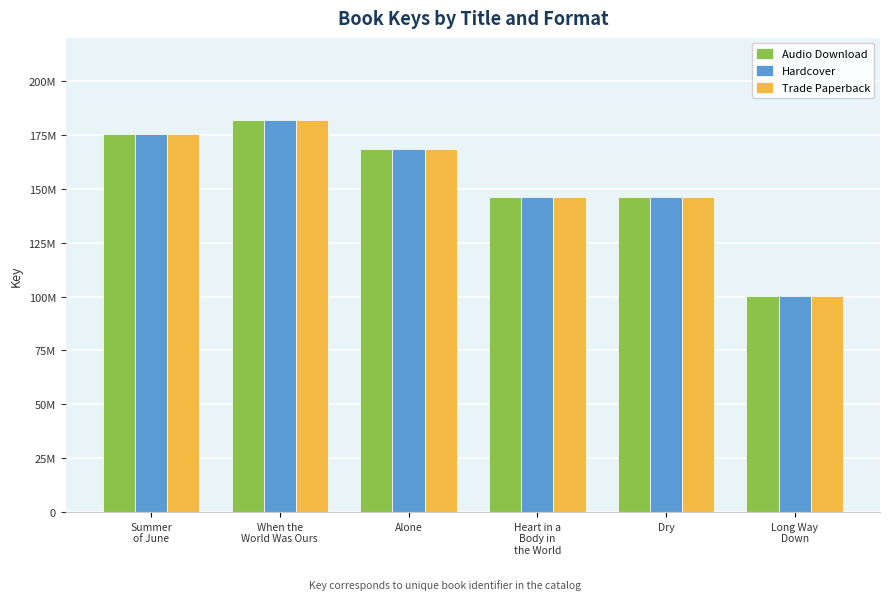

What are all the series names shown in the legend?

Audio Download, Hardcover, Trade Paperback